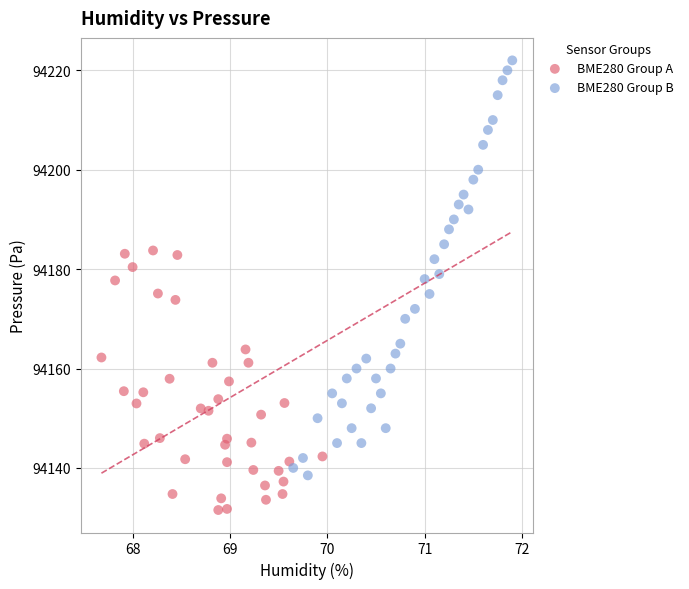

Which series reaches the maximum Y coordinate?

BME280 Group B